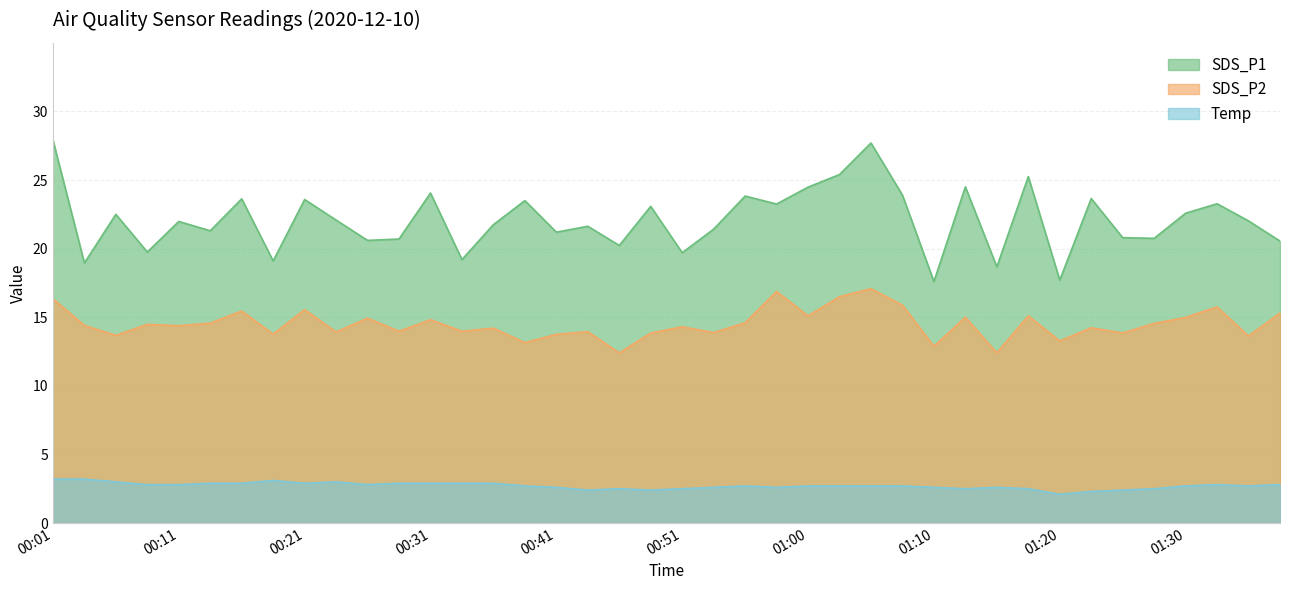

What is the difference between the highest and lowest values at 00:21?

20.7